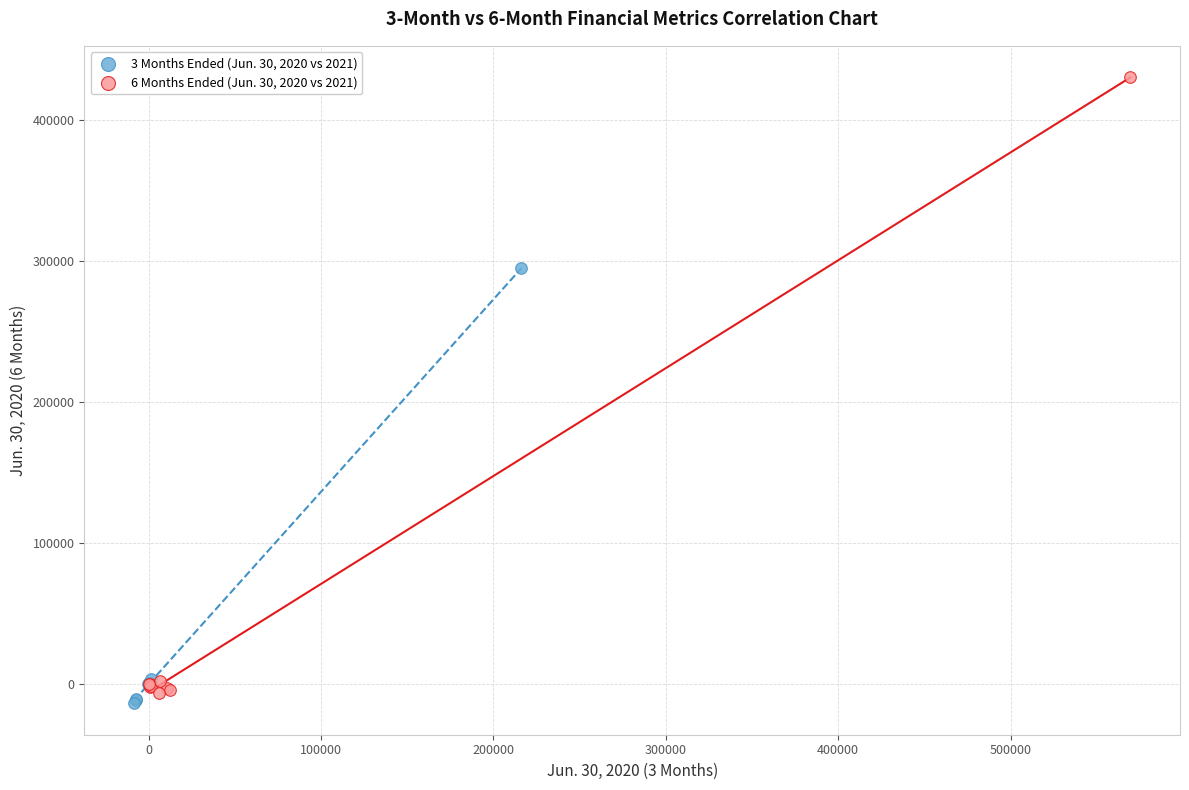

What are all the series names shown in the legend?

3 Months Ended (Jun. 30, 2020 vs 2021), 6 Months Ended (Jun. 30, 2020 vs 2021)